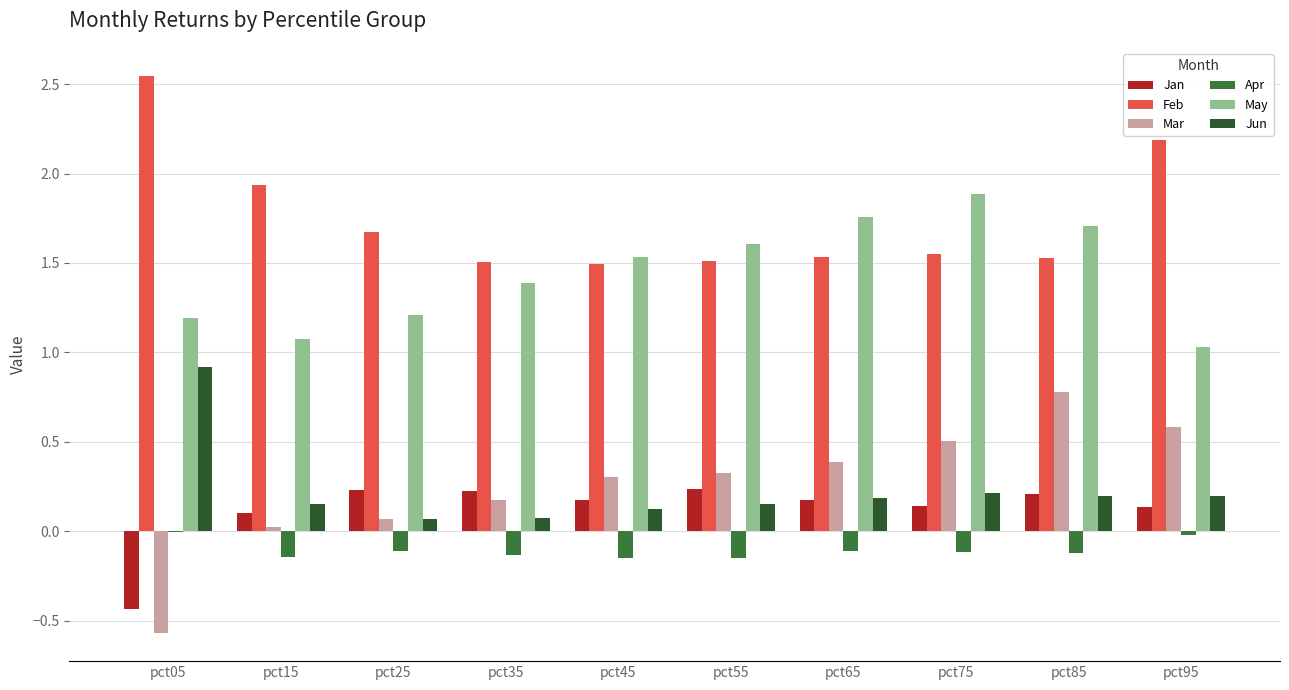

How many groups of bars are there?

10